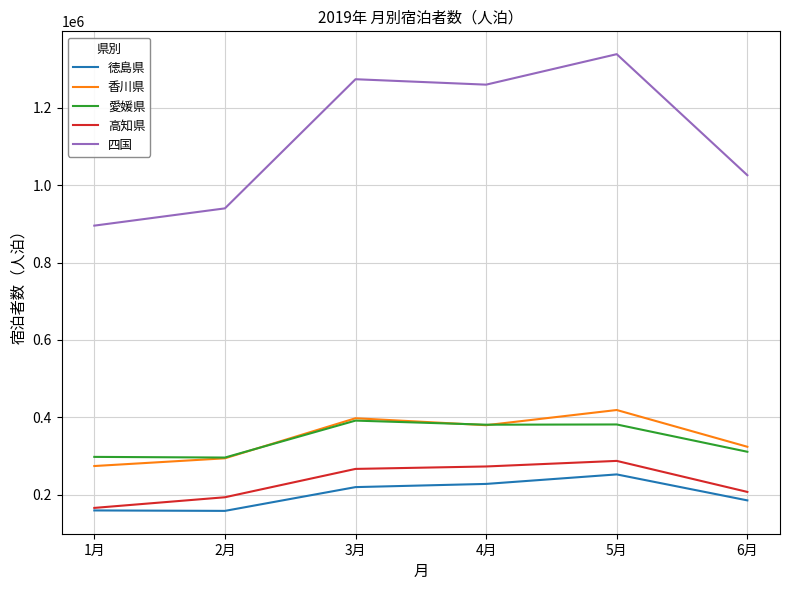

True or false: 高知県 and 愛媛県 cross at least once.

False